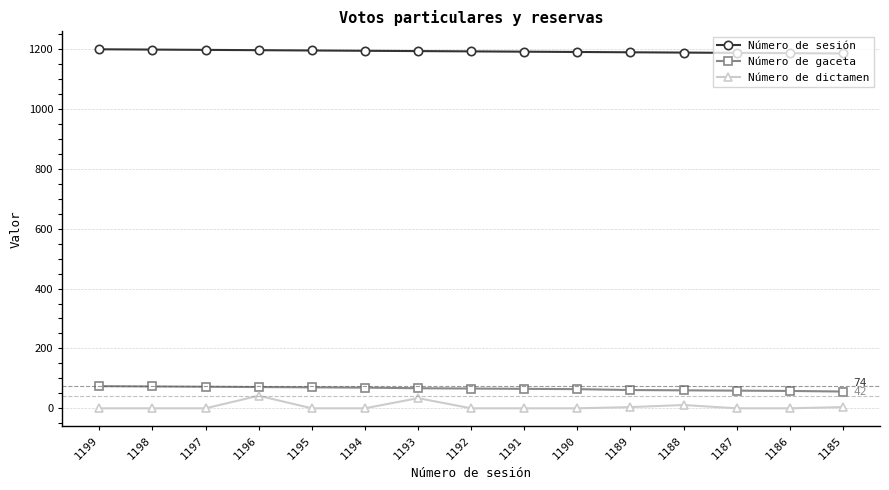

Does the chart display data point markers on the line(s)?

Yes